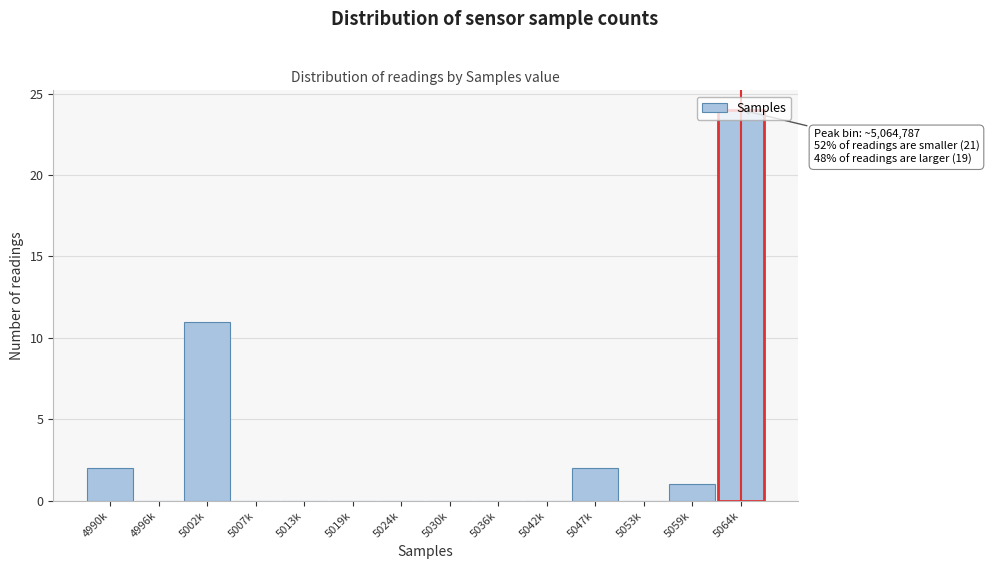

What is the sum of all values?

40